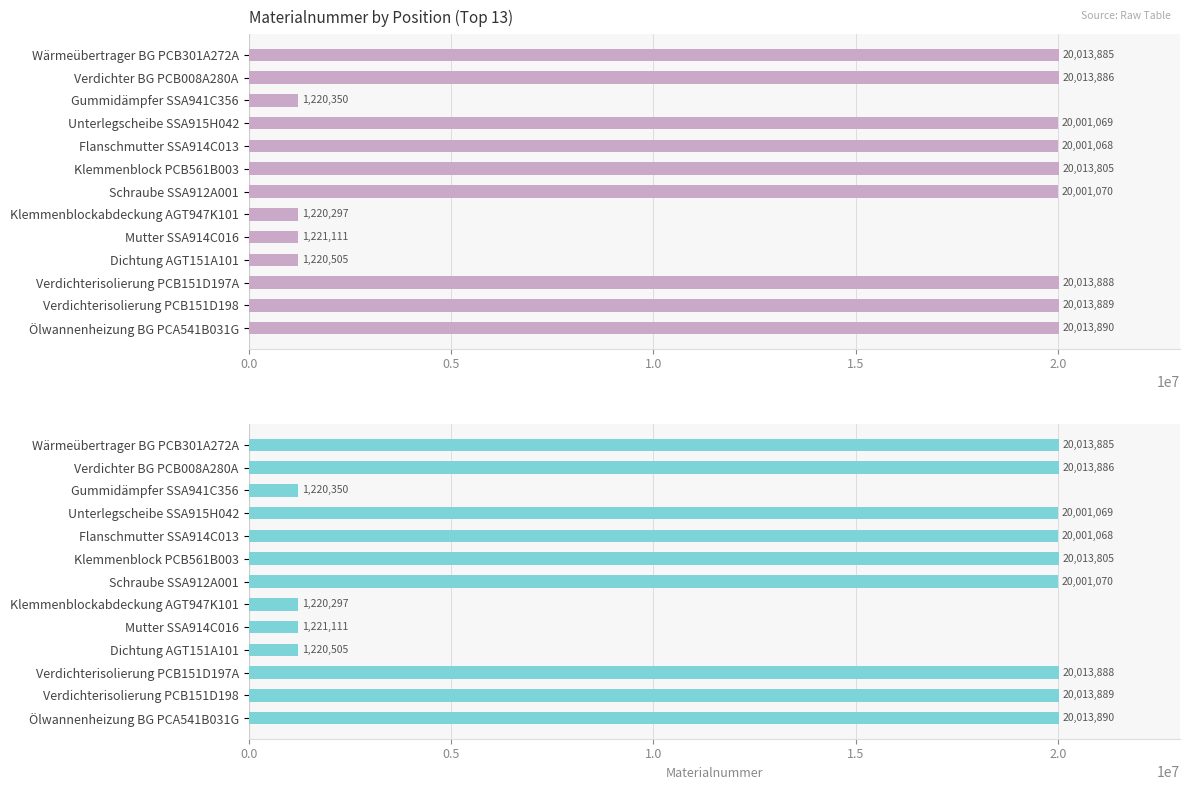

What is the difference between the maximum and minimum values in the Materialnummer (Position) series?

18793593